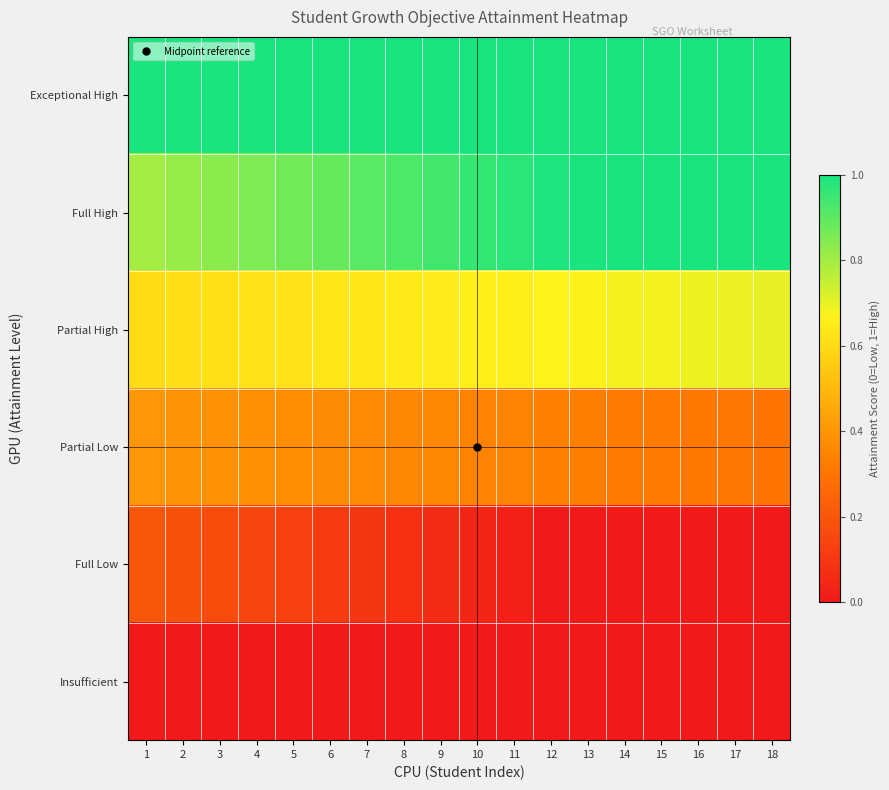

Reading right to left, what are all the values shown in this chart?

Exceptional High: 18=1.0	17=1.0	16=1.0	15=1.0	14=1.0	13=1.0	12=1.0	11=1.0	10=1.0	9=1.0	8=1.0	7=1.0	6=1.0	5=1.0	4=1.0	3=1.0	2=1.0	1=1.0
Full High: 18=1.0	17=1.0	16=1.0	15=1.0	14=1.0	13=1.0	12=1.0	11=1.0	10=1.0	9=0.9	8=0.9	7=0.9	6=0.9	5=0.9	4=0.9	3=0.8	2=0.8	1=0.8
Partial High: 18=0.7	17=0.7	16=0.7	15=0.7	14=0.7	13=0.7	12=0.7	11=0.7	10=0.7	9=0.6	8=0.6	7=0.6	6=0.6	5=0.6	4=0.6	3=0.6	2=0.6	1=0.6
Partial Low: 18=0.3	17=0.3	16=0.3	15=0.3	14=0.3	13=0.3	12=0.3	11=0.3	10=0.3	9=0.4	8=0.4	7=0.4	6=0.4	5=0.4	4=0.4	3=0.4	2=0.4	1=0.4
Full Low: 18=0.0	17=0.0	16=0.0	15=0.0	14=0.0	13=0.0	12=0.0	11=0.0	10=0.0	9=0.1	8=0.1	7=0.1	6=0.1	5=0.1	4=0.1	3=0.2	2=0.2	1=0.2
Insufficient: 18=0.0	17=0.0	16=0.0	15=0.0	14=0.0	13=0.0	12=0.0	11=0.0	10=0.0	9=0.0	8=0.0	7=0.0	6=0.0	5=0.0	4=0.0	3=0.0	2=0.0	1=0.0